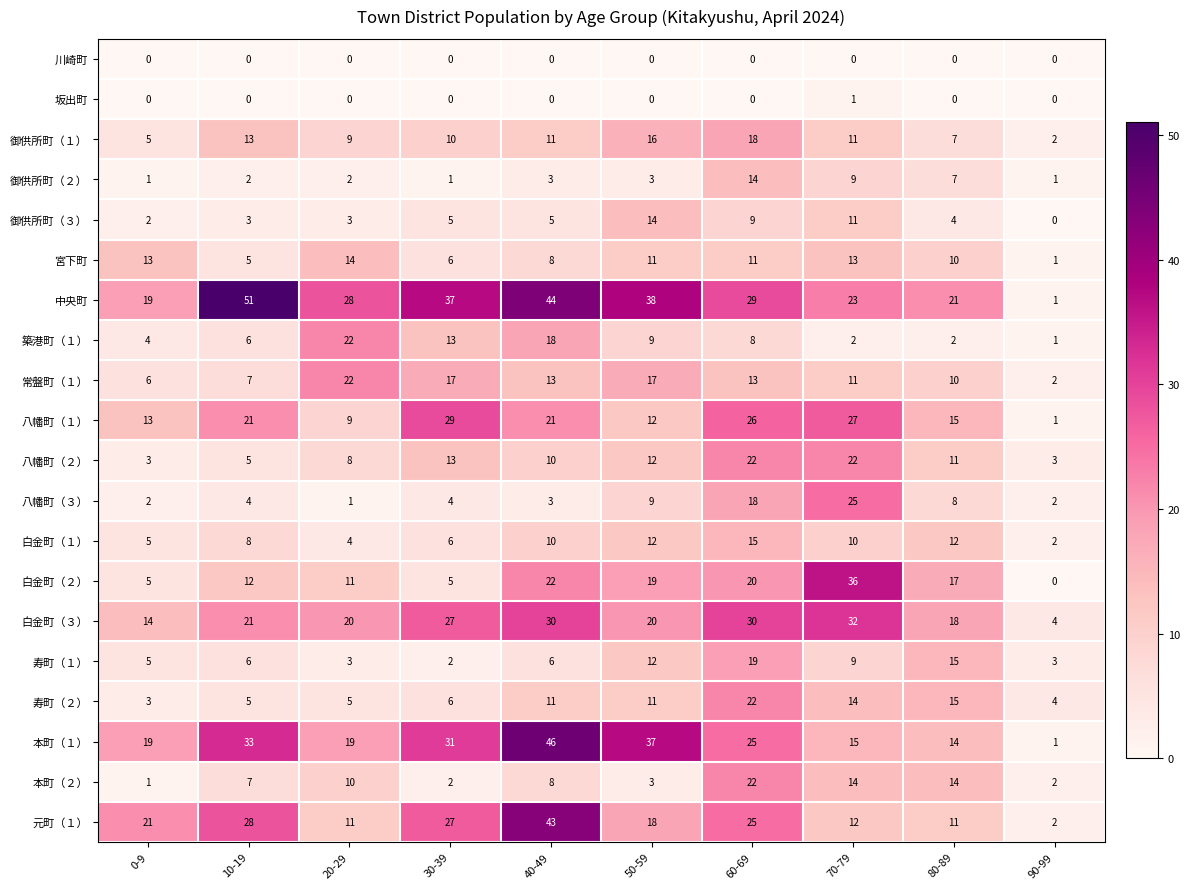

What is the average value of the 常盤町（１） series?

12